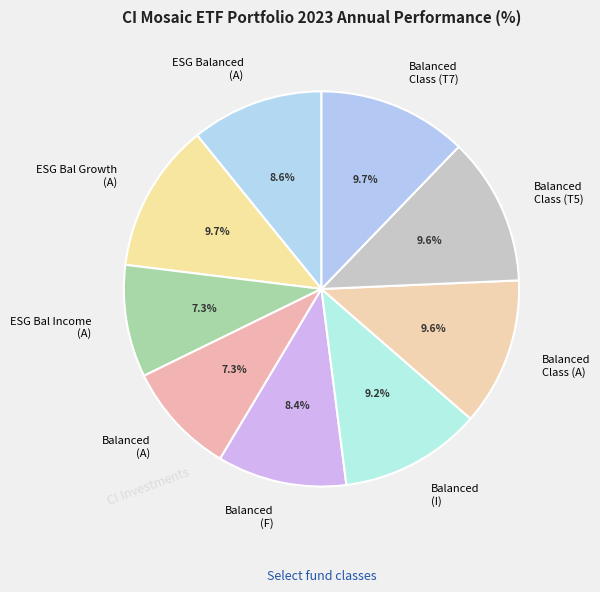

How many segments does this pie chart have?

9